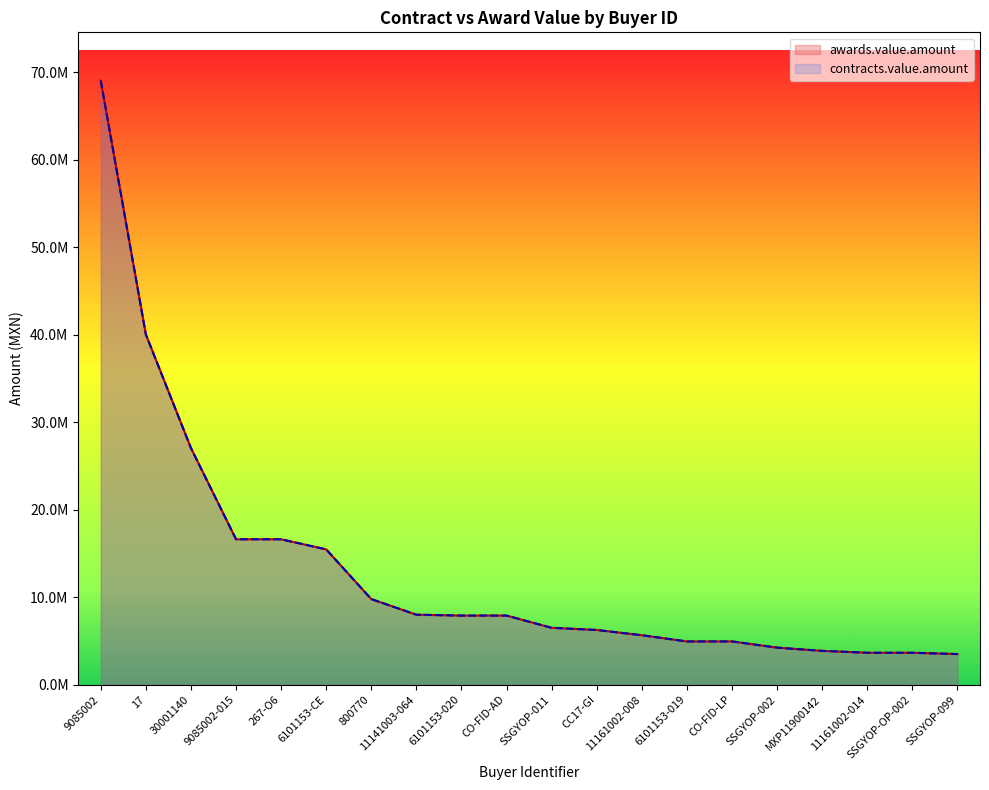

Count the number of categories in the chart.

20